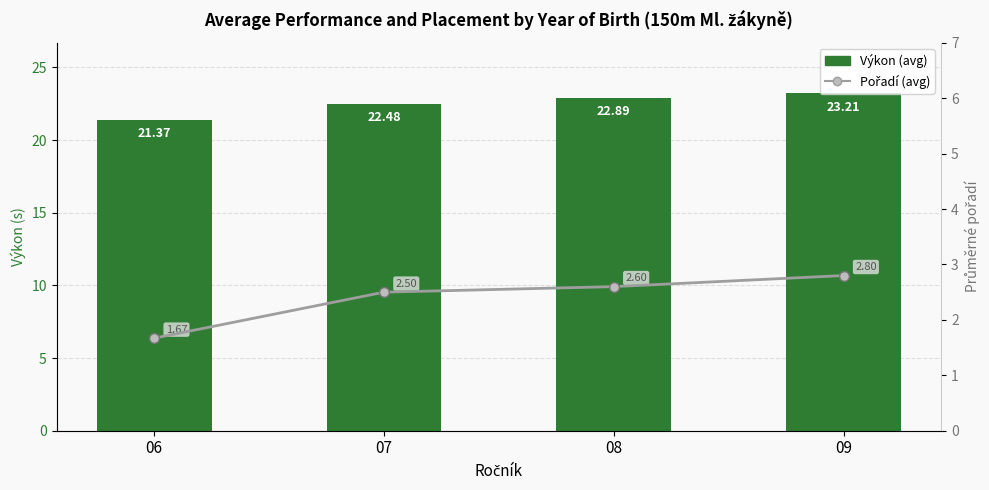

At how many categories does at least one series exceed 19?

4